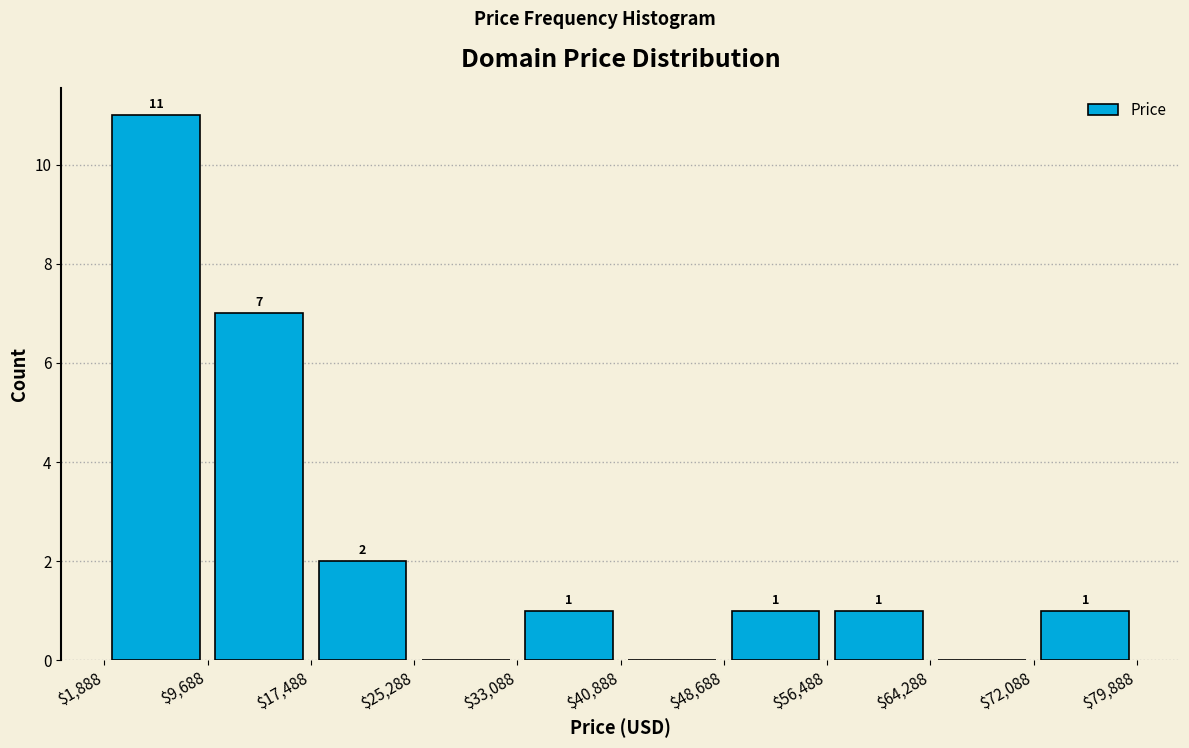

Which range on the x-axis has the tallest bar?

$1,888 to $9,688